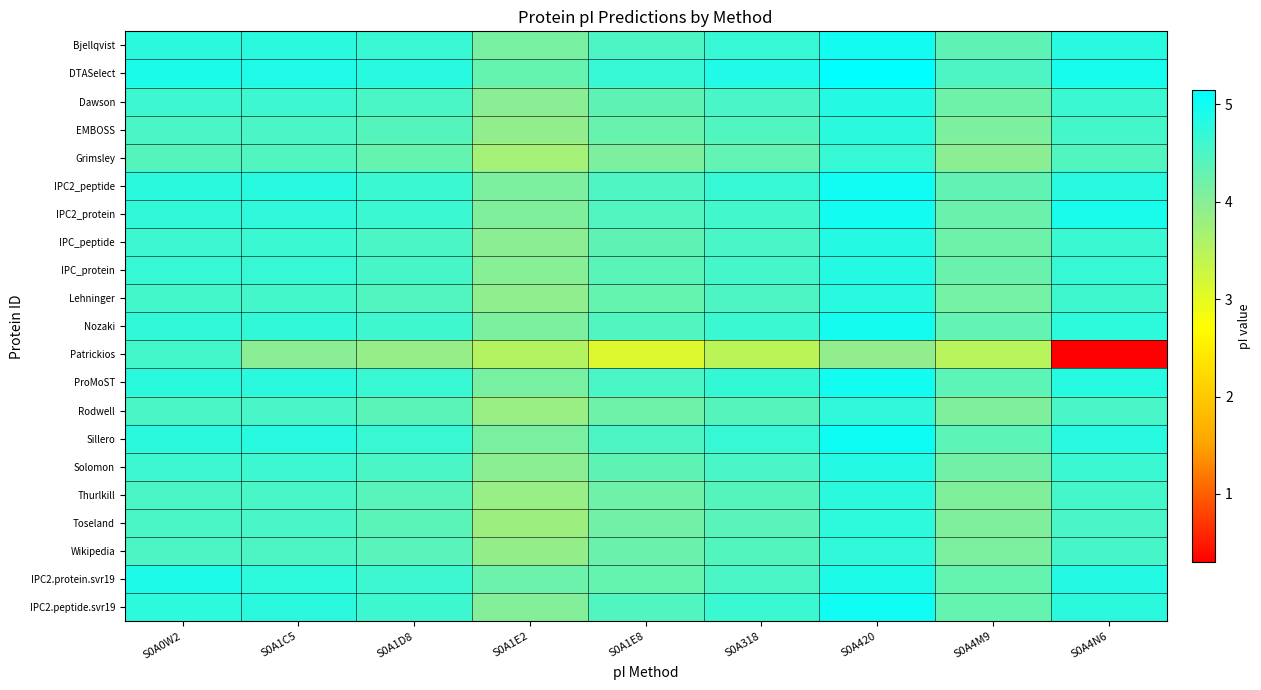

At how many categories does at least one series exceed 3?

9